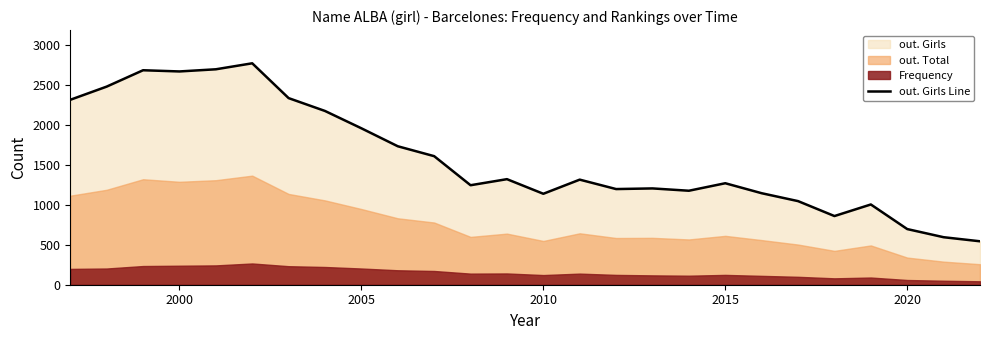

What is the lowest value of the out. Girls Line series?

544